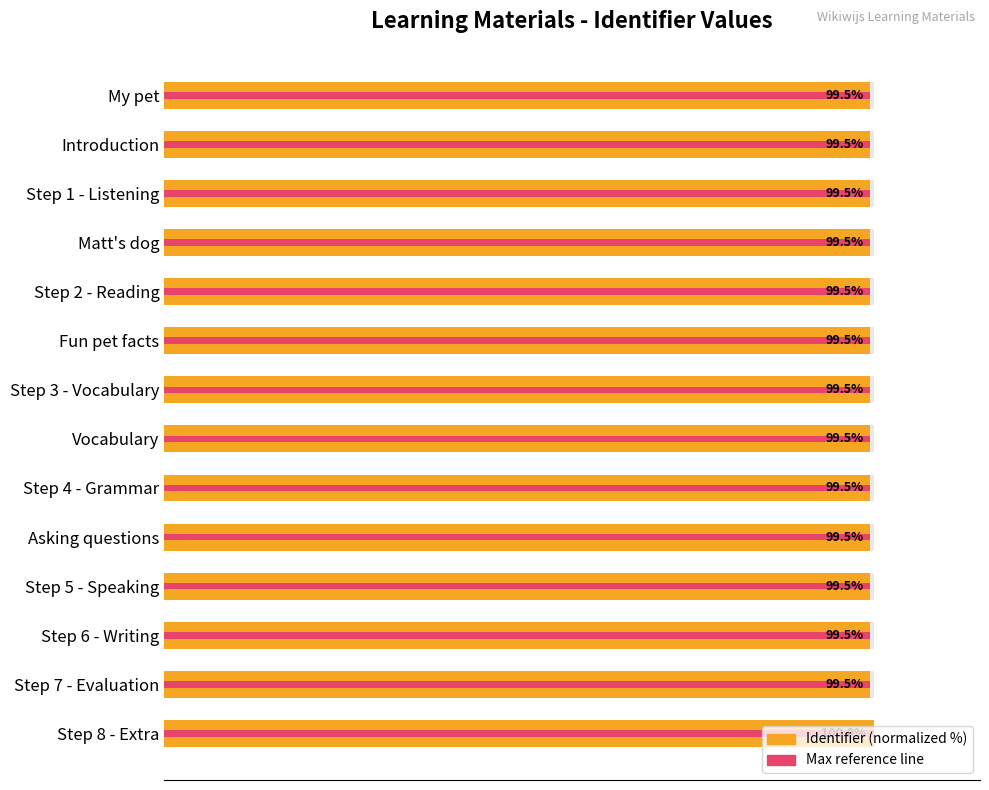

What is the maximum value shown in the chart?

100.0